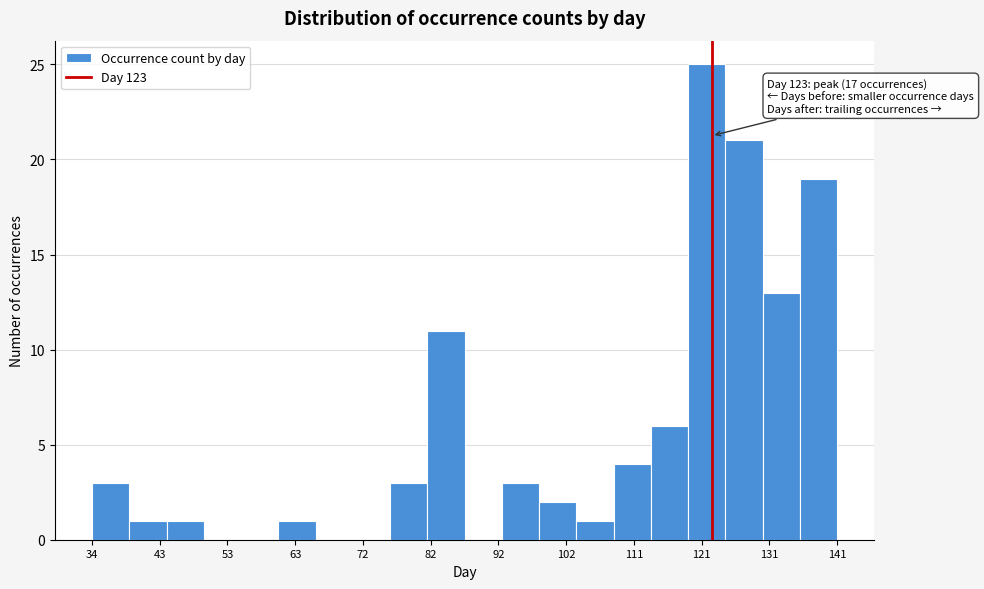

Over which range of the x-axis is the bar tallest?

120 to 125